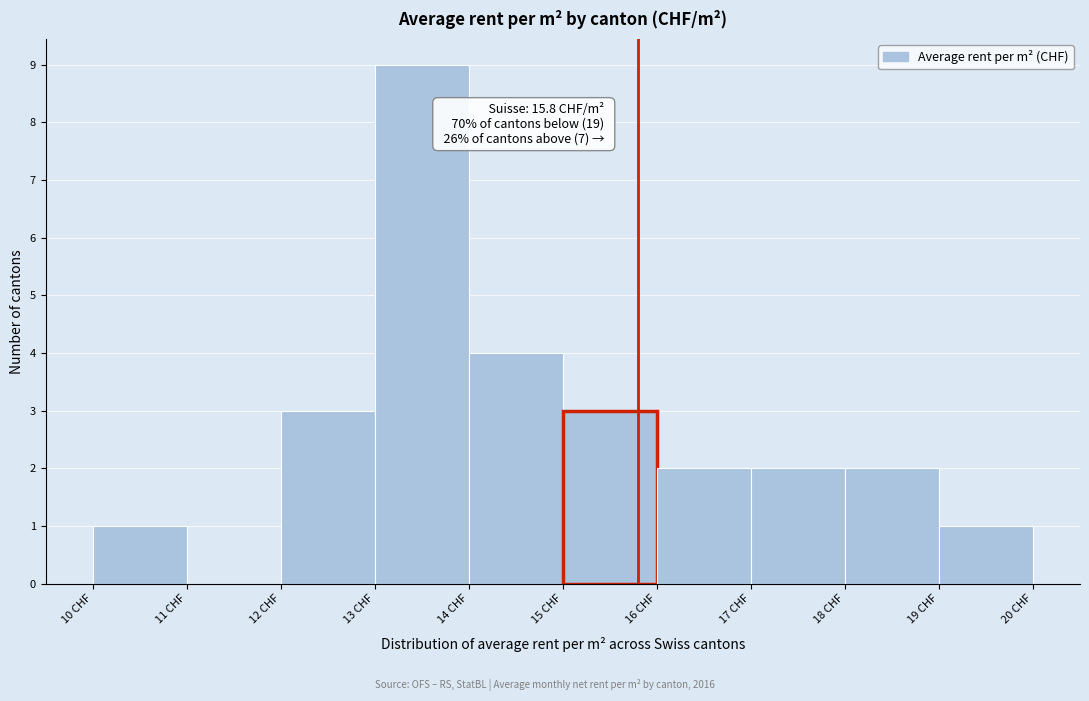

Over which range of the x-axis is the bar tallest?

13 to 14